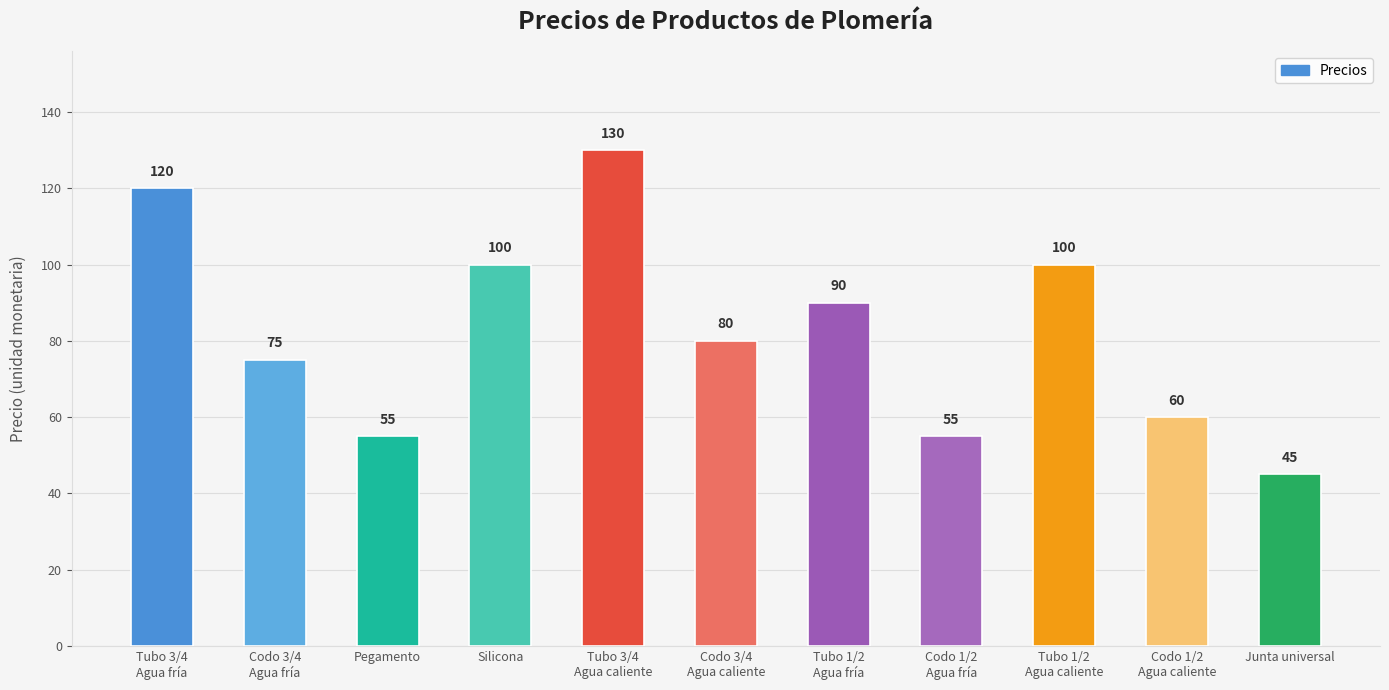

Approximately how many times larger is the value at Junta universal compared to Tubo 1/2
Agua fría?

0.5